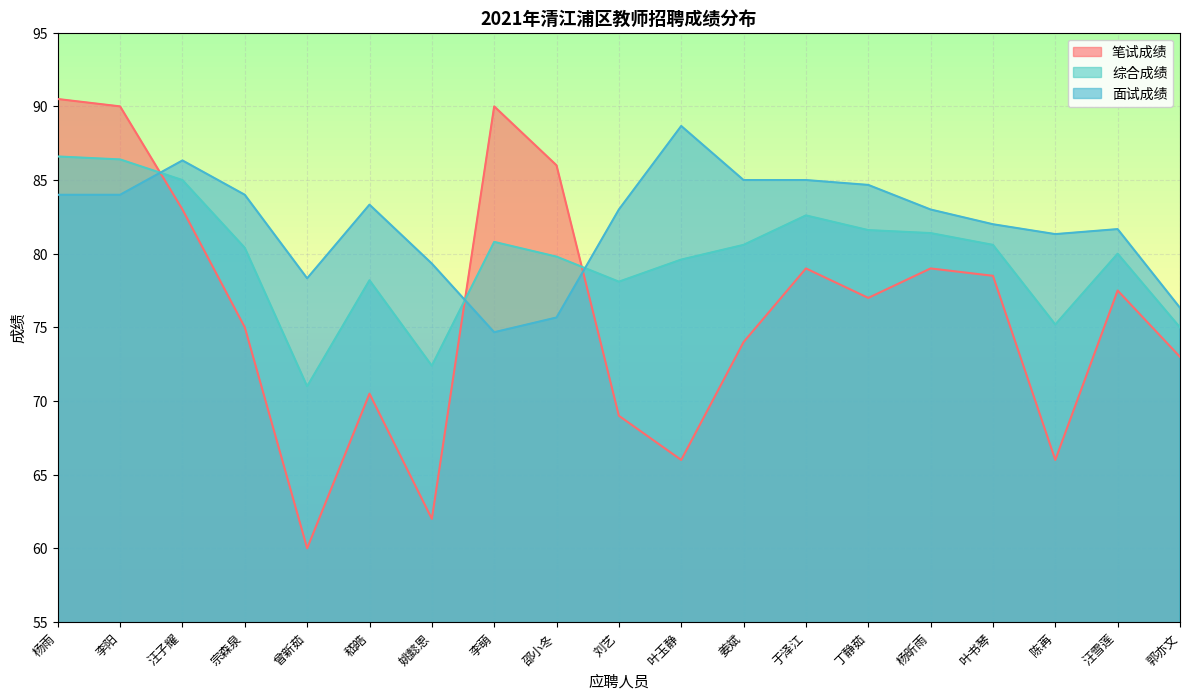

Between which two adjacent categories do 综合成绩 and 笔试成绩 first intersect?

李阳 and 汪子耀